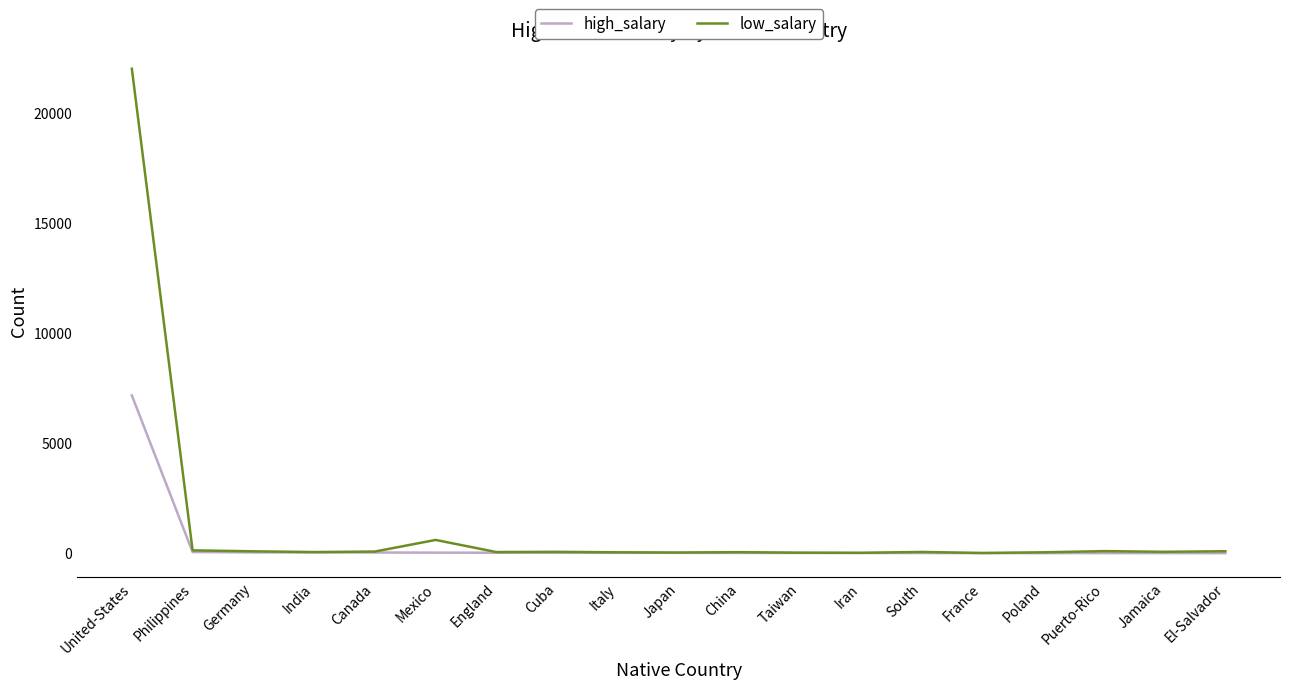

What is the maximum value for high_salary?

7171